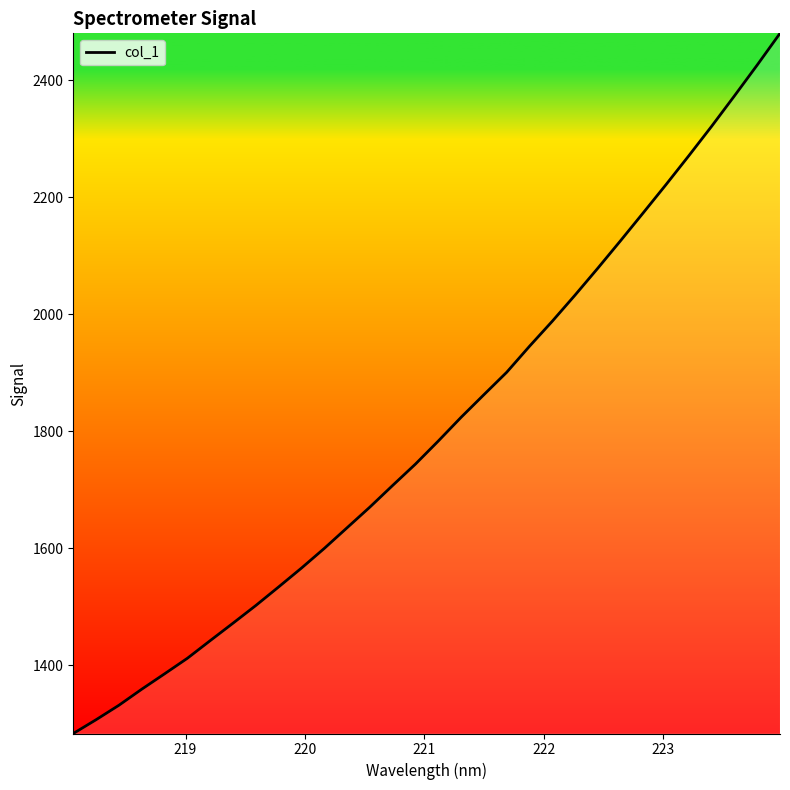

What is the greatest value displayed?

2480.1